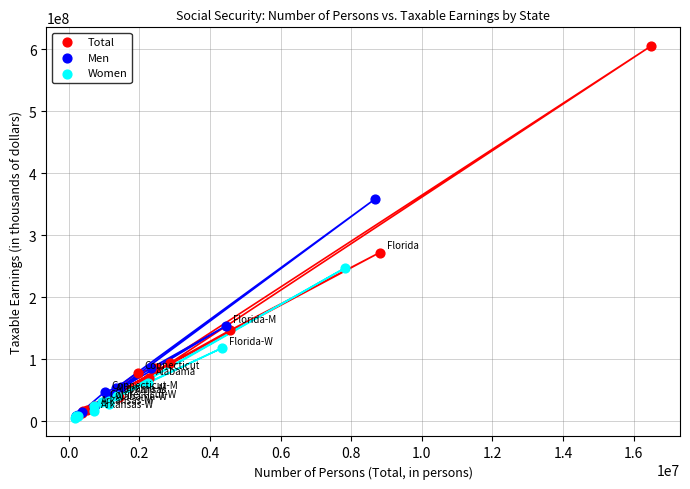

Which series has the widest spread of Y values?

Total